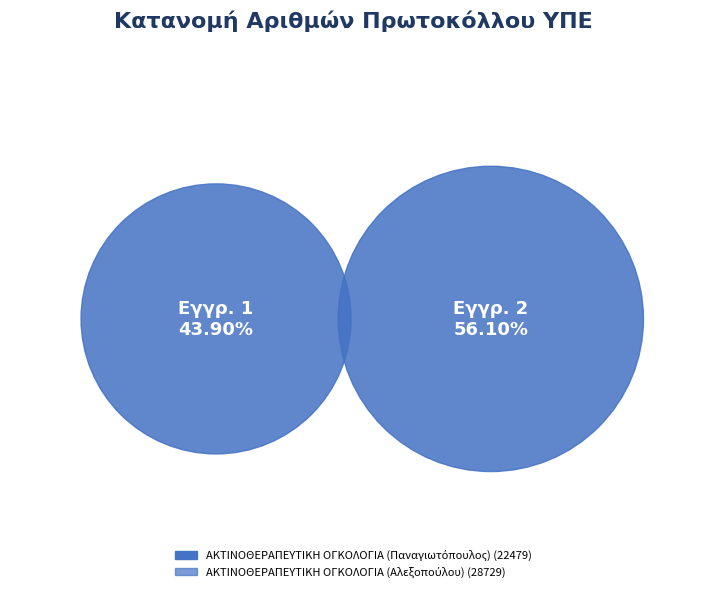

What is the majority slice?

ΑΚΤΙΝΟΘΕΡΑΠΕΥΤΙΚΗ ΟΓΚΟΛΟΓΙΑ (Αλεξοπούλου)